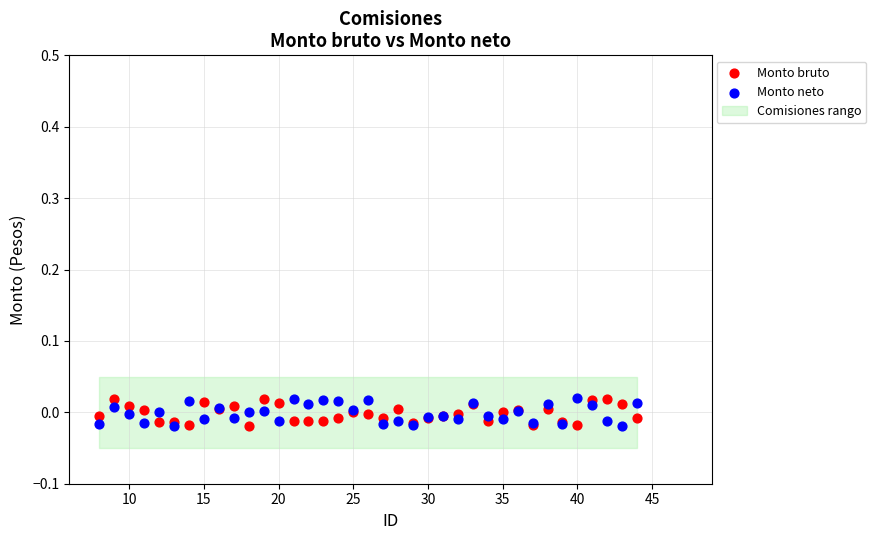

What is the X range (max minus min) for the scatter plot?

36.0